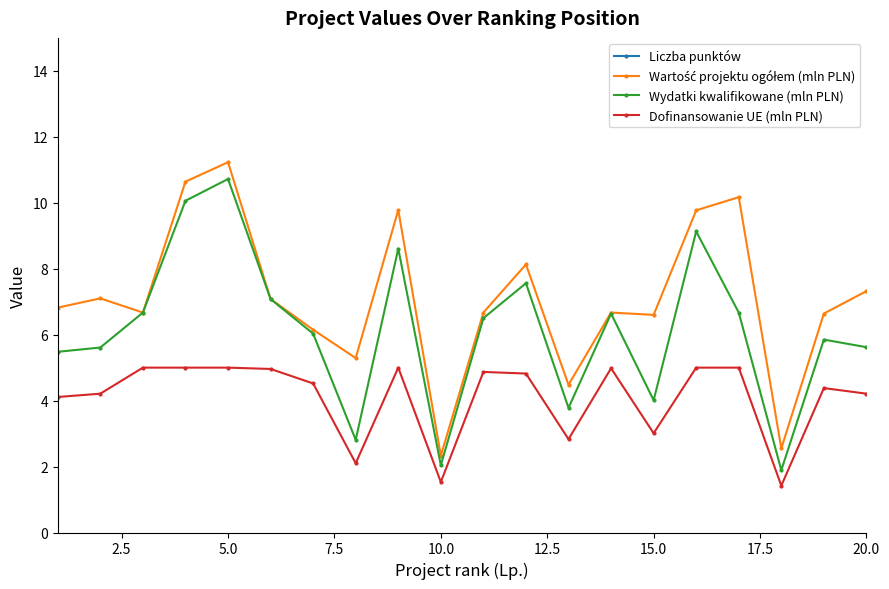

Reading left to right, what are all the values shown in this chart?

Liczba punktów: 51.0	51.0	51.0	50.0	50.0	50.0	47.0	47.0	47.0	47.0	47.0	46.5	46.0	46.0	45.5	45.0	45.0	44.0	44.0	44.0
Wartość projektu ogółem (mln PLN): 6.8	7.1	6.7	10.6	11.2	7.1	6.2	5.3	9.8	2.3	6.7	8.1	4.5	6.7	6.6	9.8	10.2	2.5	6.6	7.3
Wydatki kwalifikowane (mln PLN): 5.5	5.6	6.7	10.1	10.7	7.1	6.0	2.8	8.6	2.0	6.5	7.6	3.8	6.6	4.0	9.1	6.7	1.9	5.8	5.6
Dofinansowanie UE (mln PLN): 4.1	4.2	5.0	5.0	5.0	5.0	4.5	2.1	5.0	1.5	4.9	4.8	2.8	5.0	3.0	5.0	5.0	1.4	4.4	4.2